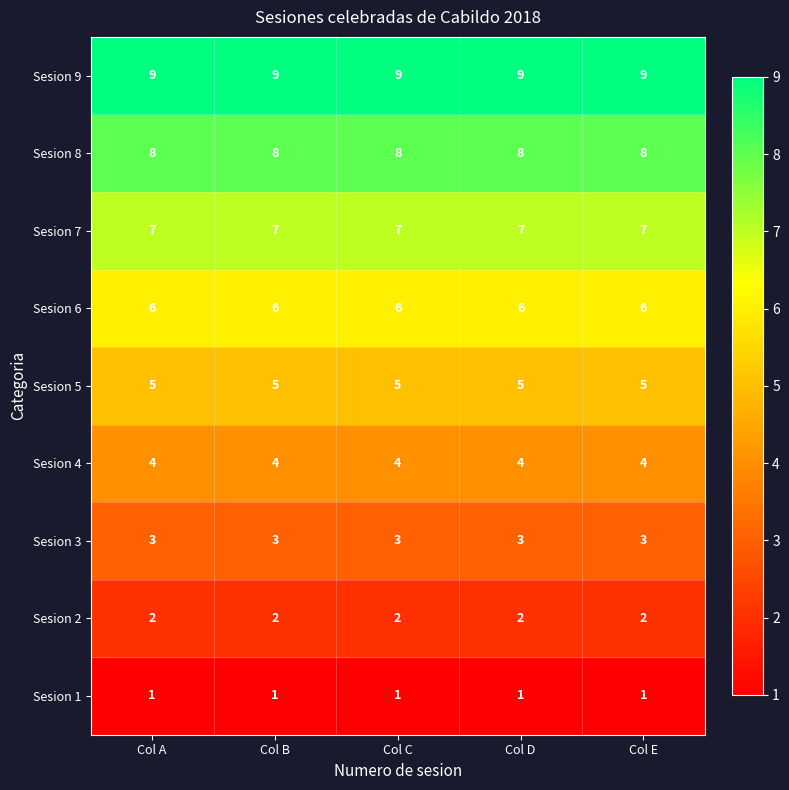

What is the total value across all series at Col C?

45